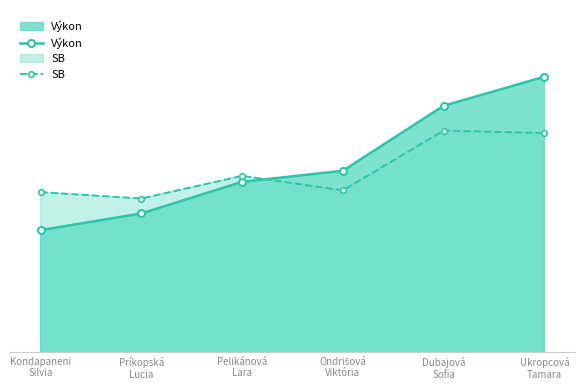

What is the sum of all Výkon values?

158.5